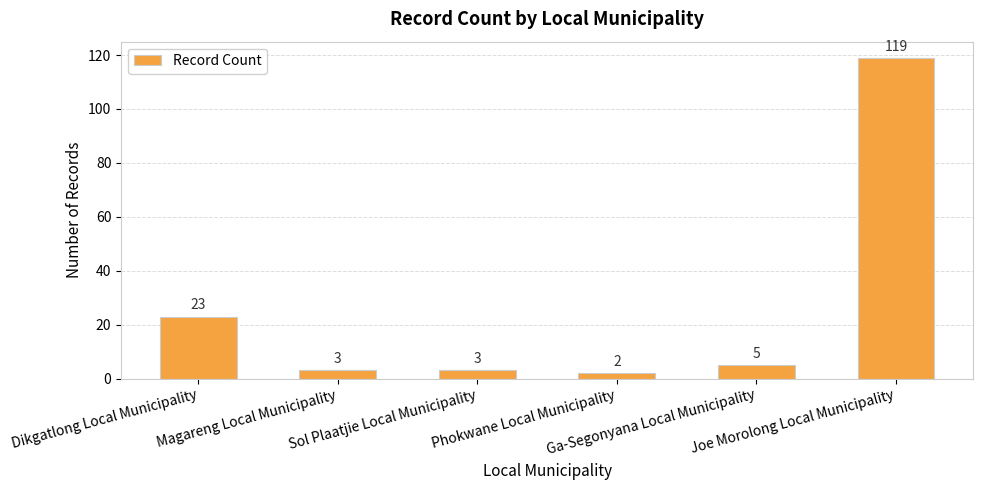

Reading left to right, what are all the values shown in this chart?

23	3	3	2	5	119